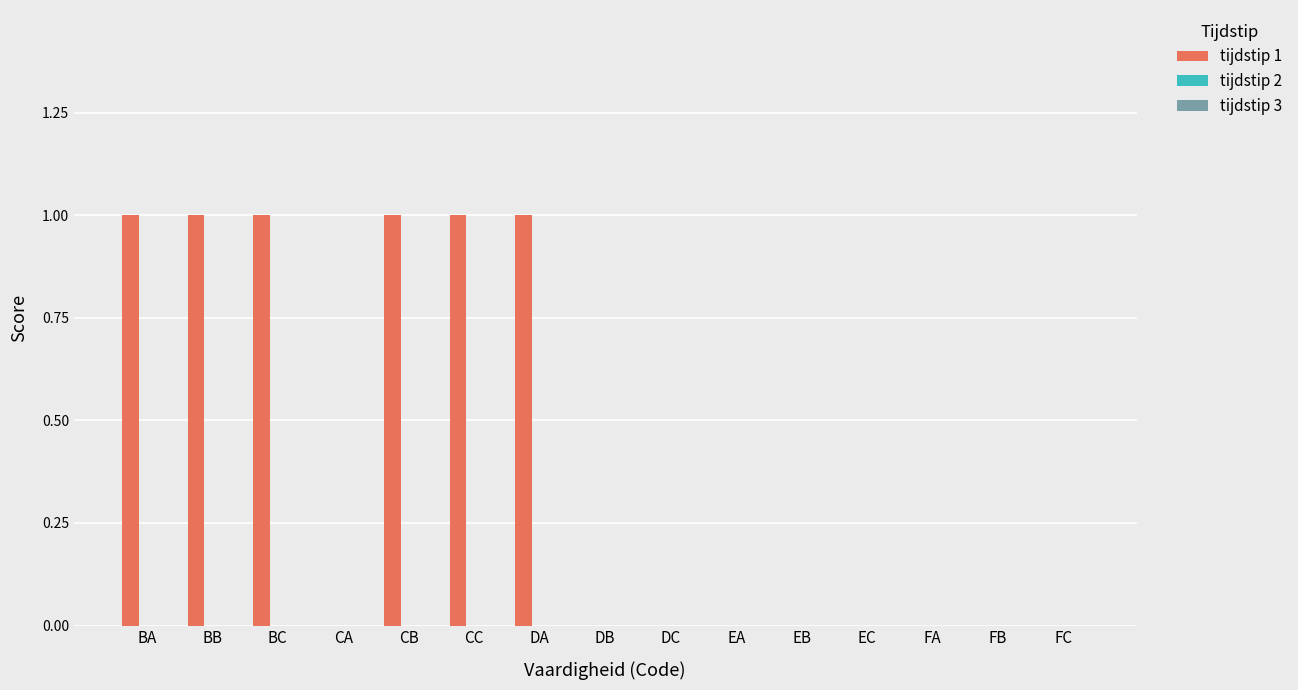

What is the sum of all values?

6